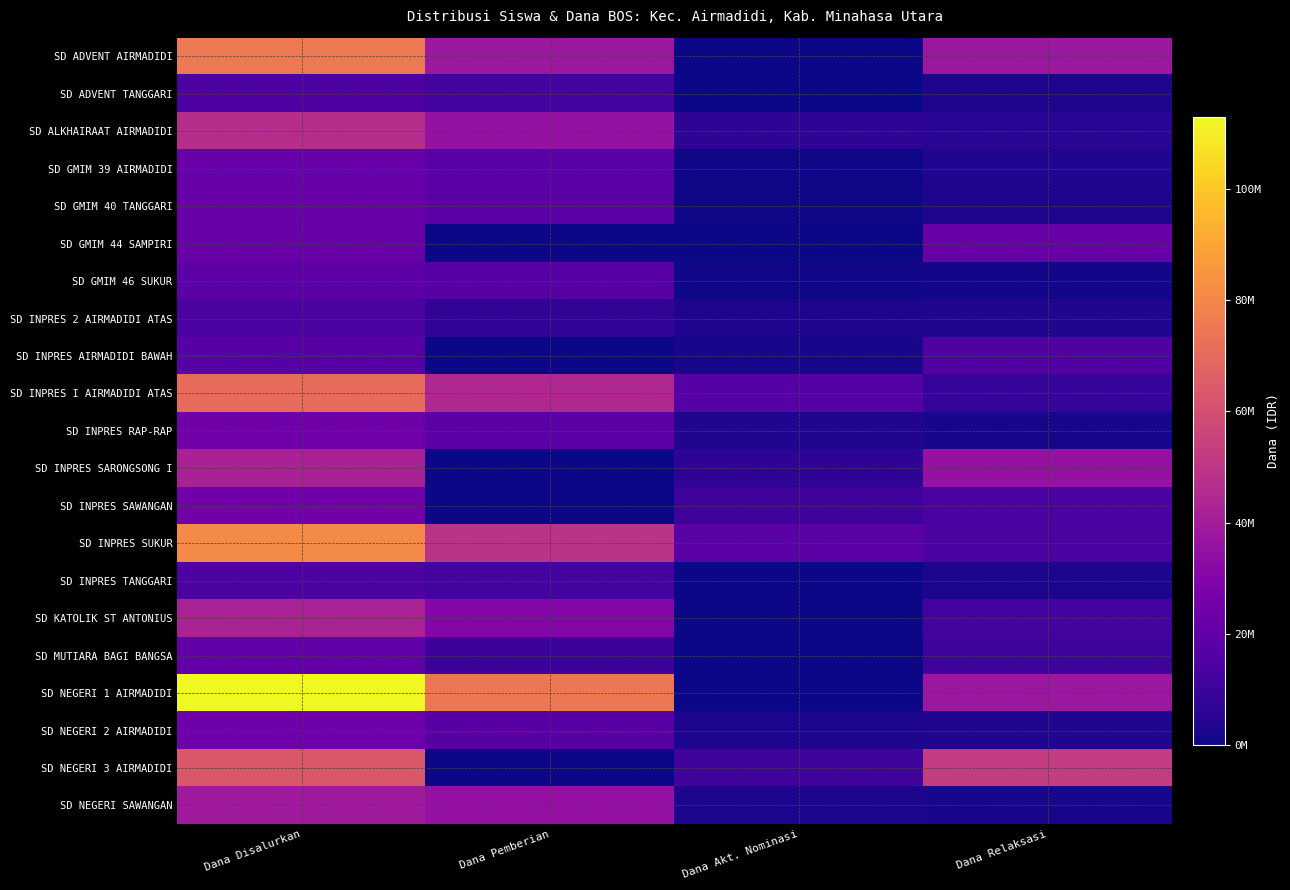

Reading right to left, what are all the values shown in this chart?

SD ADVENT AIRMADIDI: Dana Relaksasi=37800000	Dana Akt. Nominasi=225000	Dana Pemberian=37575000	Dana Disalurkan=75600000
SD ADVENT TANGGARI: Dana Relaksasi=3150000	Dana Akt. Nominasi=0	Dana Pemberian=11925000	Dana Disalurkan=15075000
SD ALKHAIRAAT AIRMADIDI: Dana Relaksasi=5400000	Dana Akt. Nominasi=6300000	Dana Pemberian=35325000	Dana Disalurkan=47025000
SD GMIM 39 AIRMADIDI: Dana Relaksasi=3600000	Dana Akt. Nominasi=450000	Dana Pemberian=18000000	Dana Disalurkan=22050000
SD GMIM 40 TANGGARI: Dana Relaksasi=3150000	Dana Akt. Nominasi=450000	Dana Pemberian=18225000	Dana Disalurkan=21825000
SD GMIM 44 SAMPIRI: Dana Relaksasi=22050000	Dana Akt. Nominasi=0	Dana Pemberian=0	Dana Disalurkan=22050000
SD GMIM 46 SUKUR: Dana Relaksasi=900000	Dana Akt. Nominasi=450000	Dana Pemberian=17550000	Dana Disalurkan=18900000
SD INPRES 2 AIRMADIDI ATAS: Dana Relaksasi=3600000	Dana Akt. Nominasi=3150000	Dana Pemberian=7425000	Dana Disalurkan=14175000
SD INPRES AIRMADIDI BAWAH: Dana Relaksasi=15750000	Dana Akt. Nominasi=1800000	Dana Pemberian=0	Dana Disalurkan=17550000
SD INPRES I AIRMADIDI ATAS: Dana Relaksasi=8550000	Dana Akt. Nominasi=17100000	Dana Pemberian=45000000	Dana Disalurkan=70650000
SD INPRES RAP-RAP: Dana Relaksasi=1800000	Dana Akt. Nominasi=3600000	Dana Pemberian=18450000	Dana Disalurkan=23850000
SD INPRES SARONGSONG I: Dana Relaksasi=35550000	Dana Akt. Nominasi=6750000	Dana Pemberian=0	Dana Disalurkan=42300000
SD INPRES SAWANGAN: Dana Relaksasi=13950000	Dana Akt. Nominasi=10800000	Dana Pemberian=0	Dana Disalurkan=24750000
SD INPRES SUKUR: Dana Relaksasi=14400000	Dana Akt. Nominasi=18000000	Dana Pemberian=48825000	Dana Disalurkan=81225000
SD INPRES TANGGARI: Dana Relaksasi=2700000	Dana Akt. Nominasi=0	Dana Pemberian=11925000	Dana Disalurkan=14625000
SD KATOLIK ST ANTONIUS: Dana Relaksasi=12150000	Dana Akt. Nominasi=0	Dana Pemberian=30600000	Dana Disalurkan=42750000
SD MUTIARA BAGI BANGSA: Dana Relaksasi=10350000	Dana Akt. Nominasi=0	Dana Pemberian=9900000	Dana Disalurkan=20250000
SD NEGERI 1 AIRMADIDI: Dana Relaksasi=37800000	Dana Akt. Nominasi=225000	Dana Pemberian=74925000	Dana Disalurkan=112950000
SD NEGERI 2 AIRMADIDI: Dana Relaksasi=3600000	Dana Akt. Nominasi=2700000	Dana Pemberian=17325000	Dana Disalurkan=23625000
SD NEGERI 3 AIRMADIDI: Dana Relaksasi=52200000	Dana Akt. Nominasi=11250000	Dana Pemberian=0	Dana Disalurkan=63450000
SD NEGERI SAWANGAN: Dana Relaksasi=1800000	Dana Akt. Nominasi=2700000	Dana Pemberian=35100000	Dana Disalurkan=39600000